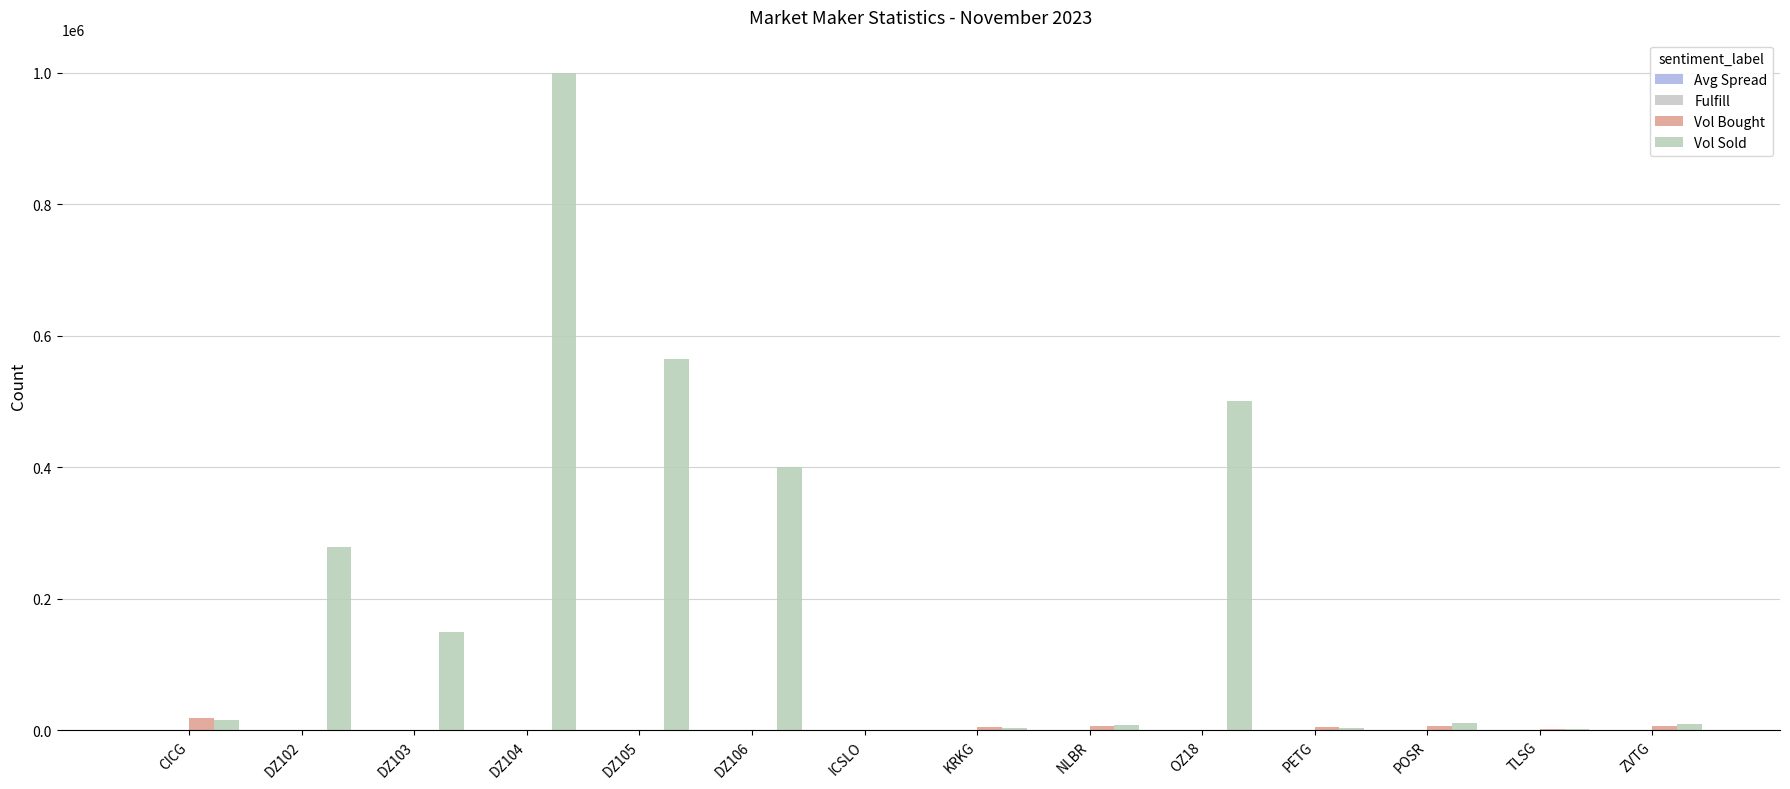

Rank the categories by Avg Spread value from lowest to highest.

ICSLO, NLBR, POSR, ZVTG, PETG, CICG, TLSG, KRKG, DZ102, DZ103, DZ105, DZ104, DZ106, OZ18